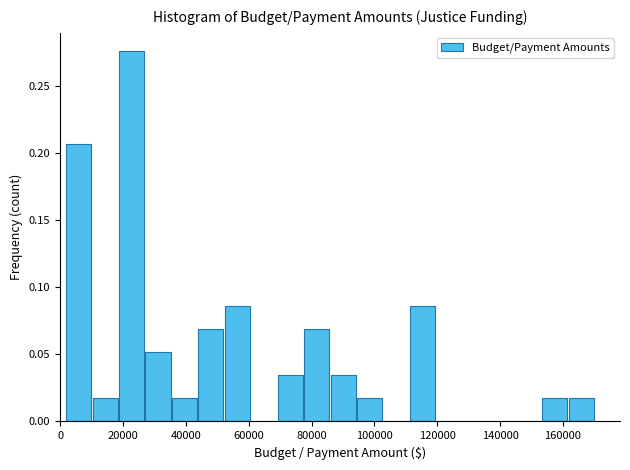

Reading left to right, transcribe this chart: for each bar, give the range it covers on the x-axis and its height. Neither the bar edges nor the heights are printed on the chart, so give them approximately, as read against the axes.

2000 to 10000: 0.205
10000 to 18000: 0.015
18000 to 26000: 0.275
26000 to 36000: 0.050
36000 to 44000: 0.015
44000 to 52000: 0.070
52000 to 60000: 0.085
60000 to 68000: 0
68000 to 78000: 0.035
78000 to 86000: 0.070
86000 to 94000: 0.035
94000 to 102000: 0.015
102000 to 112000: 0
112000 to 120000: 0.085
120000 to 128000: 0
128000 to 136000: 0
136000 to 144000: 0
144000 to 154000: 0
154000 to 162000: 0.015
162000 to 170000: 0.015